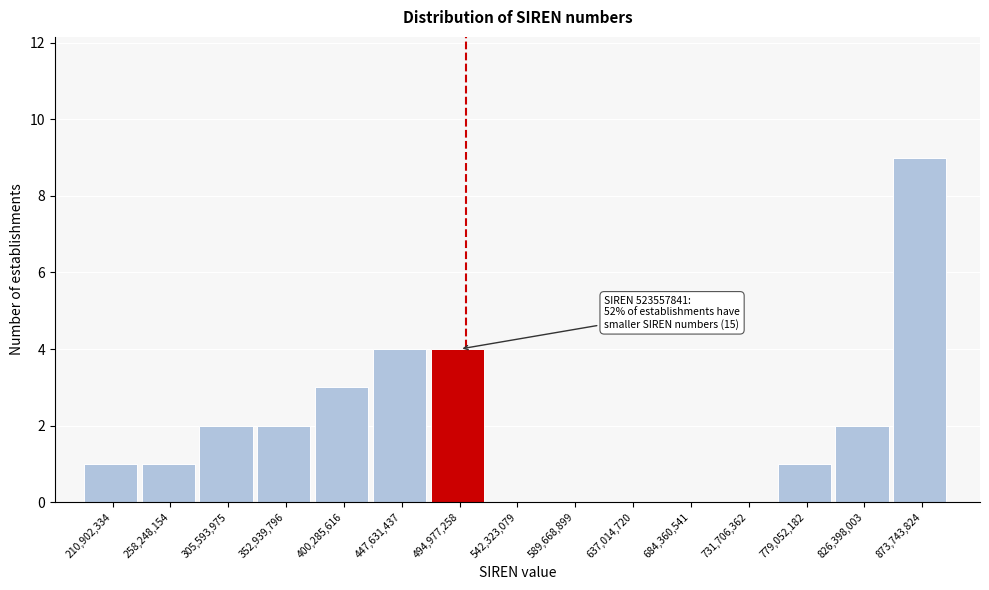

Reading left to right, list all the values displayed in this chart.

210,902,334=1	258,248,154=1	305,593,975=2	352,939,796=2	400,285,616=3	447,631,437=4	494,977,258=4	542,323,079=0	589,668,899=0	637,014,720=0	684,360,541=0	731,706,362=0	779,052,182=1	826,398,003=2	873,743,824=9